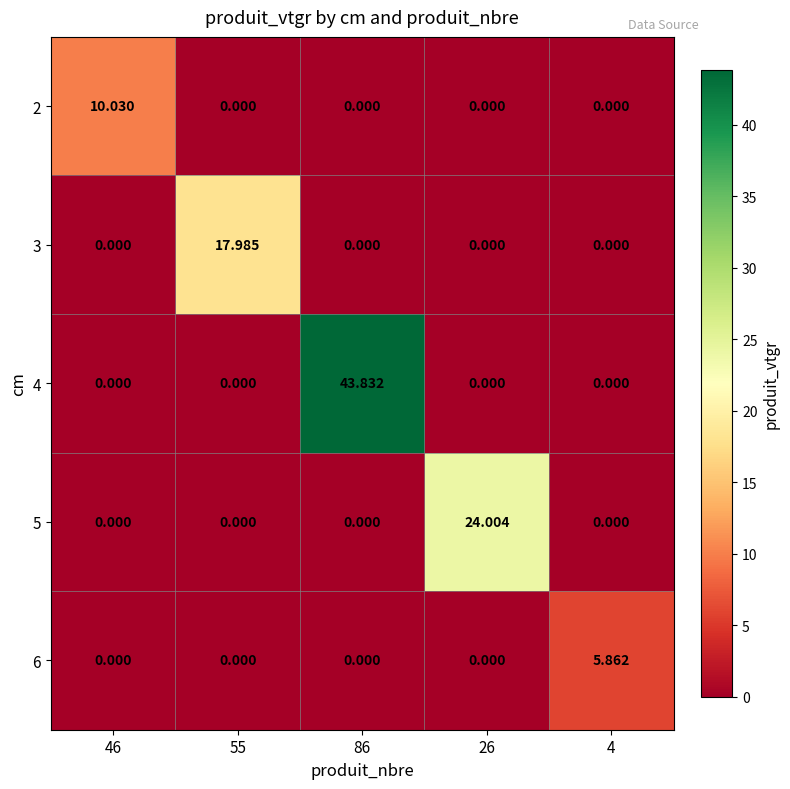

Is the value of 5 at 86 greater than the value of 3 at 55?

No